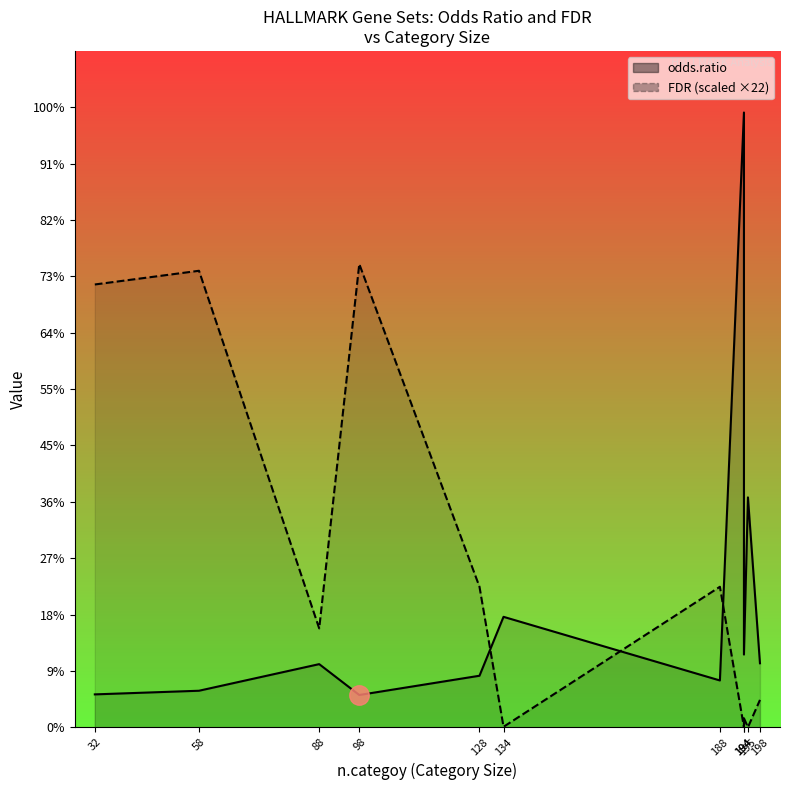

At which label does FDR (scaled) first exceed 3?

32